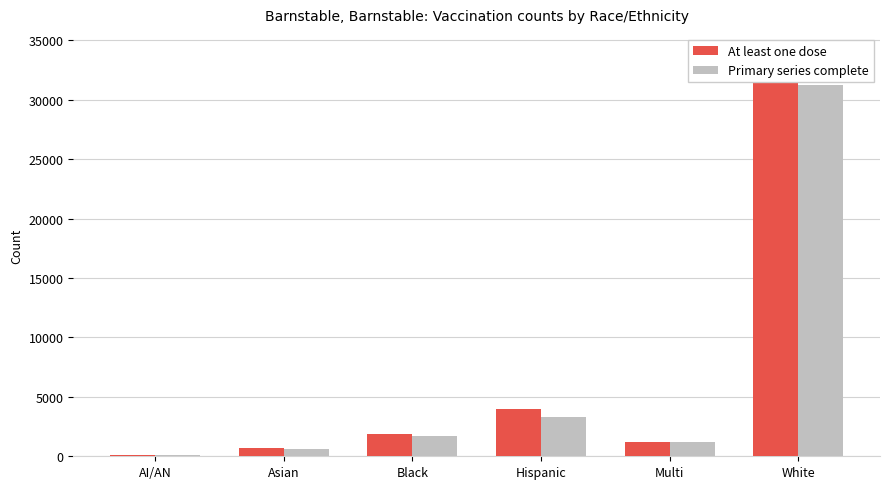

Is it true that At least one dose equals 114 at AI/AN?

True